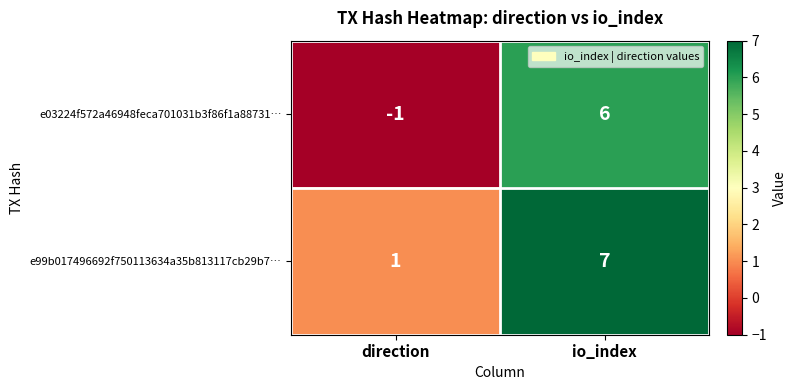

What is the minimum value shown in the chart?

-1